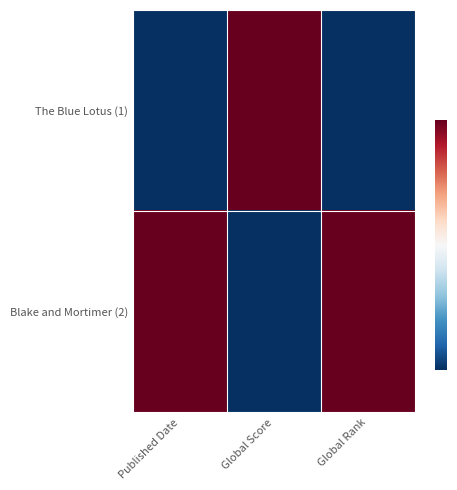

List the series in order of their overall mean, lowest first.

The Blue Lotus (1), Blake and Mortimer (2)